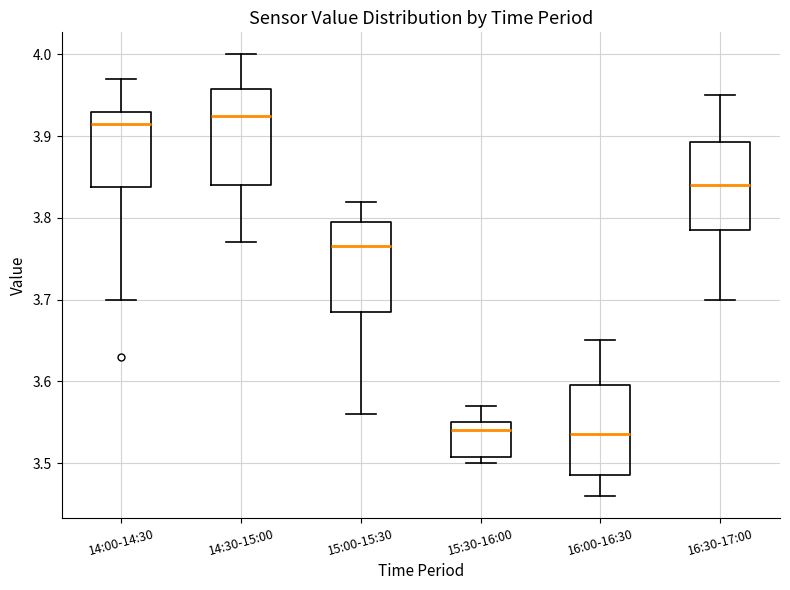

Reading left to right, transcribe this box plot: for each box, give where its median line is, the range the box spans, and where its two whiskers end, as read against the y-axis. The values are not printed on the chart, so give them approximately, as read against the axis.

14:00-14:30: median 3.92, box 3.84 to 3.93, whiskers 3.70 to 3.97
14:30-15:00: median 3.93, box 3.84 to 3.96, whiskers 3.77 to 4.00
15:00-15:30: median 3.77, box 3.69 to 3.80, whiskers 3.56 to 3.82
15:30-16:00: median 3.54, box 3.51 to 3.55, whiskers 3.50 to 3.57
16:00-16:30: median 3.54, box 3.49 to 3.60, whiskers 3.46 to 3.65
16:30-17:00: median 3.84, box 3.79 to 3.89, whiskers 3.70 to 3.95